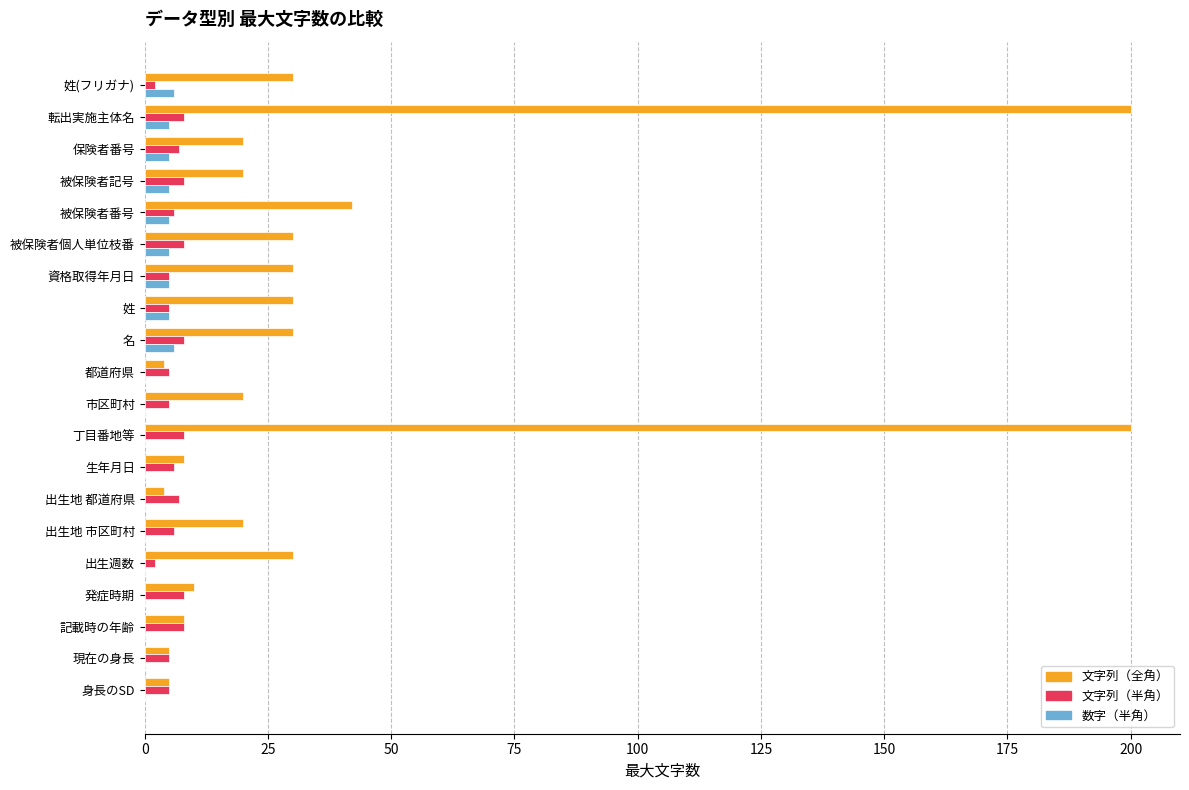

Is the value of 数字（半角） at 被保険者記号 greater than the value of 文字列（全角） at 出生週数?

No